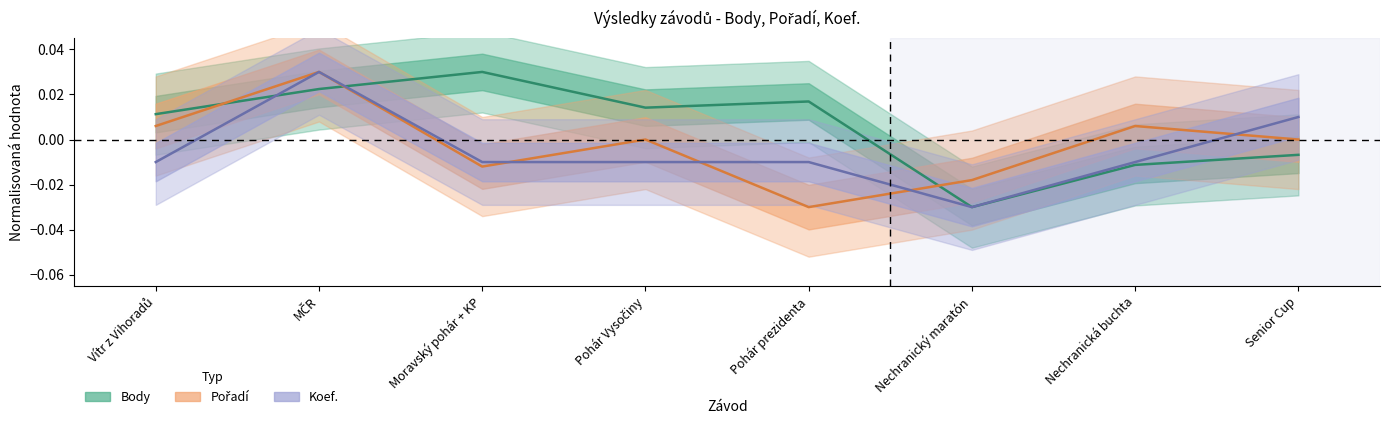

The Koef. series shows -0.0 at Moravský pohár + KP. True or false?

False